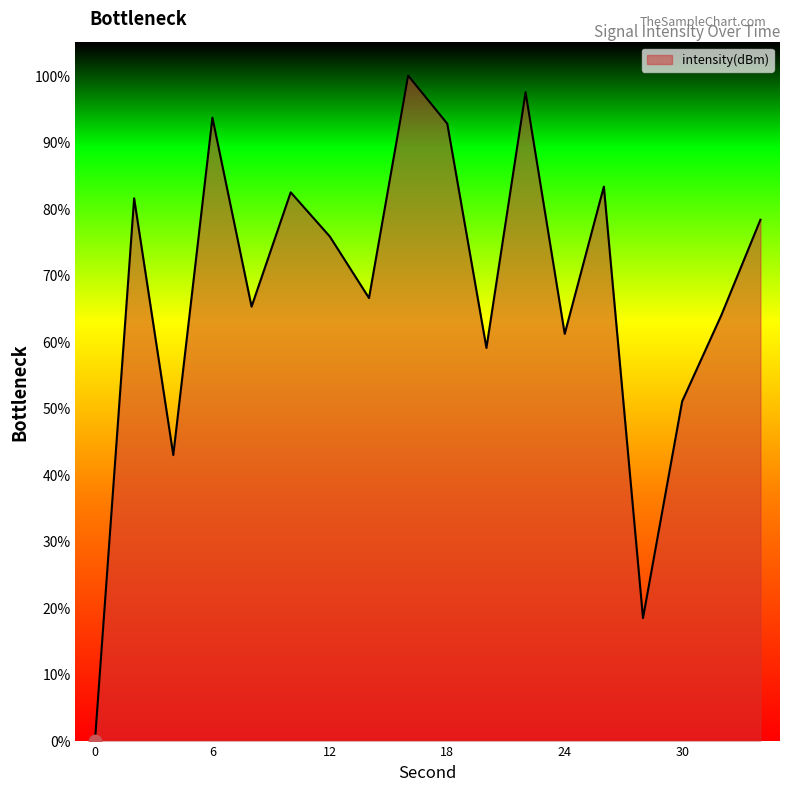

What is the difference between the maximum and minimum values?

100.0